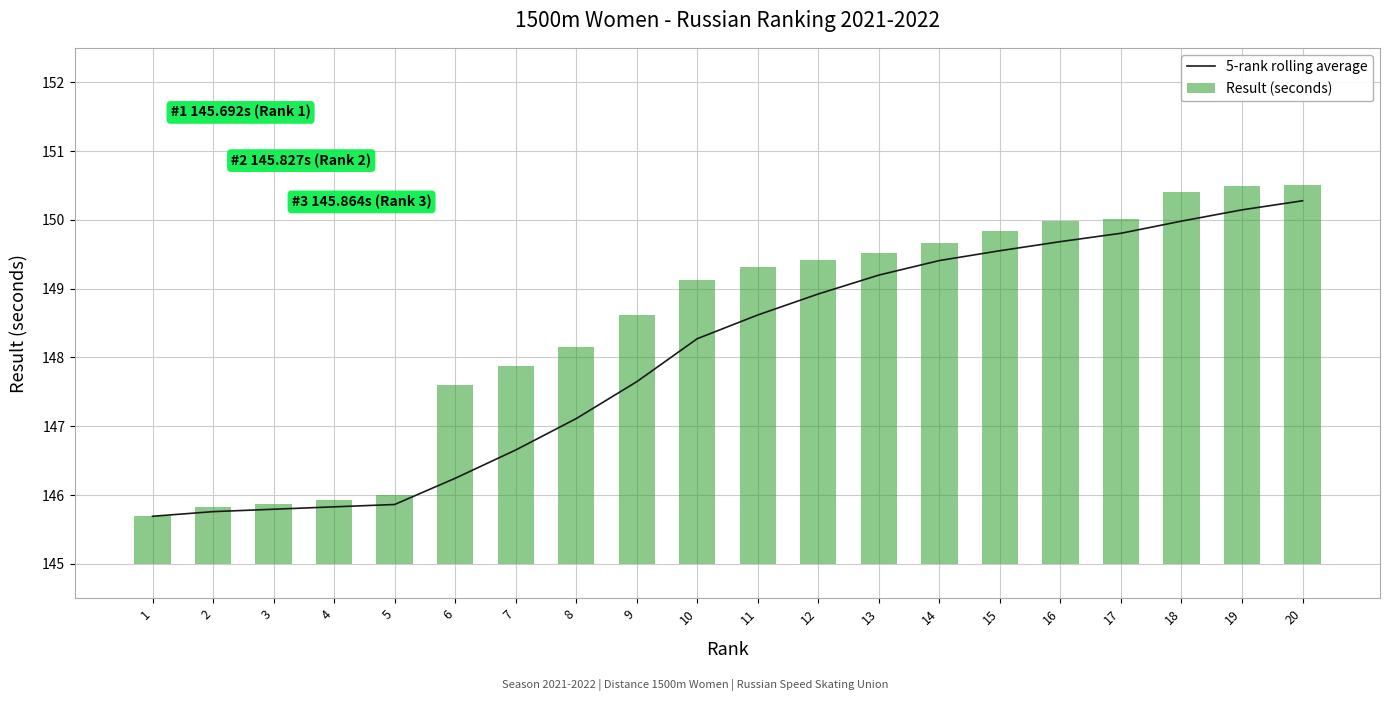

Between 10 and 1, which is larger?

10